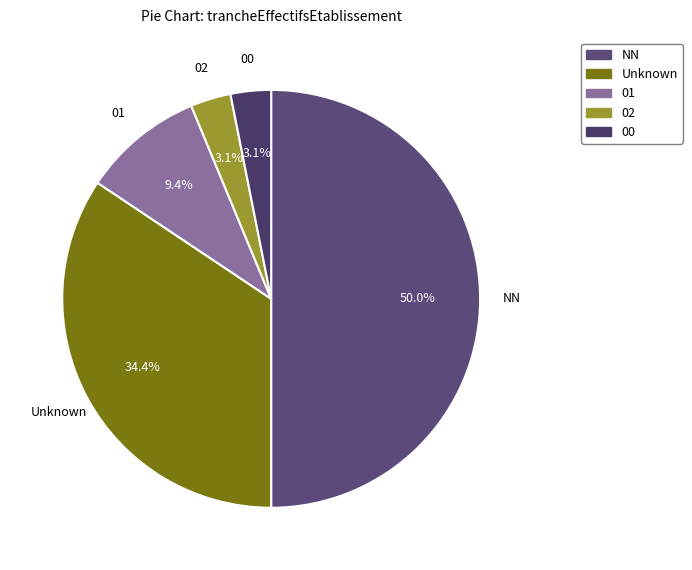

How many slices are in this pie chart?

5